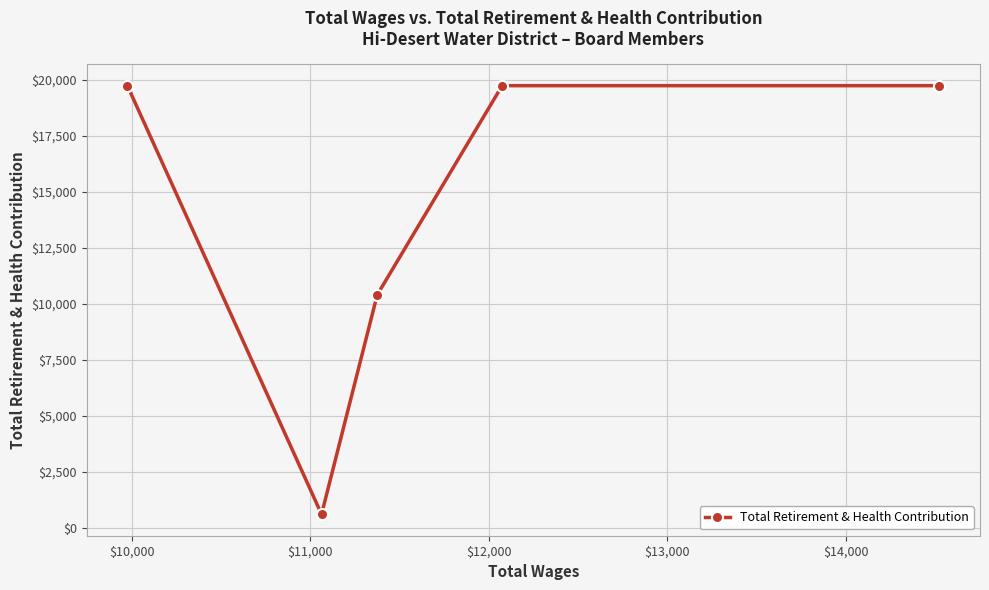

What is the value of the 5th point from the left?

19726